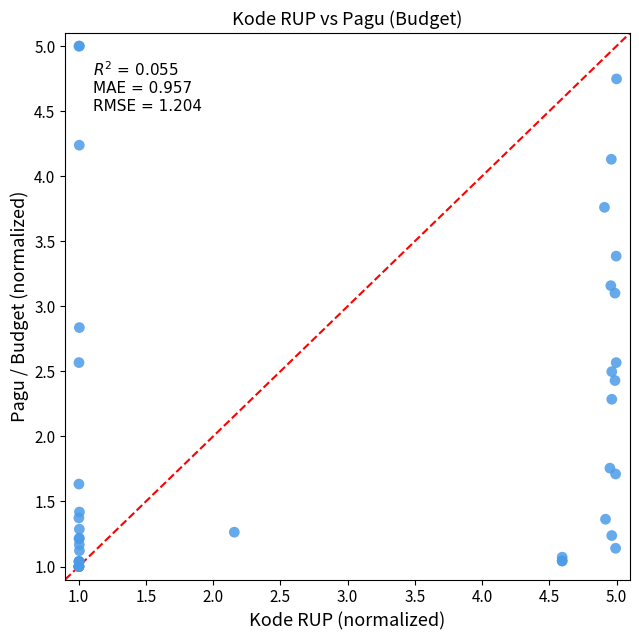

What Y value in the scatter plot is closest to 3?

3.1